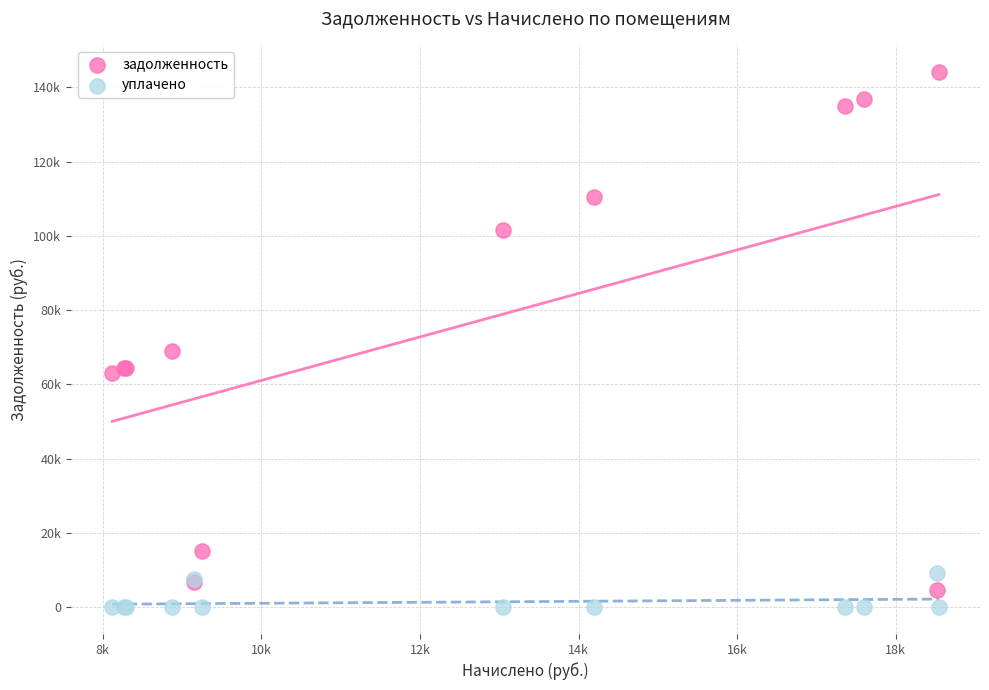

Which series reaches the minimum Y coordinate?

уплачено